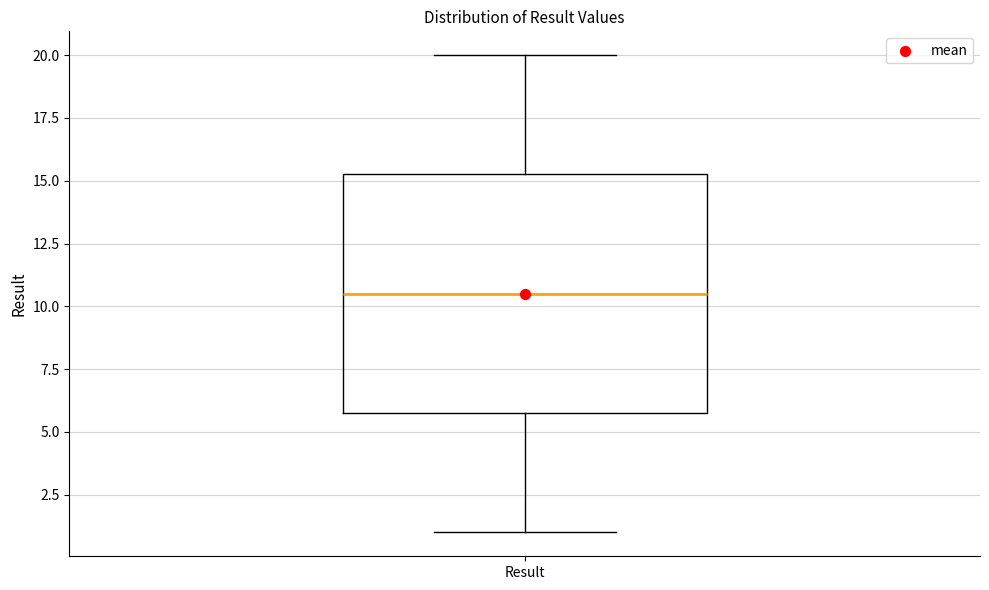

Transcribe this box plot: give where the median line is, the range the box spans, and where the two whiskers end, as read against the y-axis. The values are not printed on the chart, so give them approximately, as read against the axis.

median 10.5, box 6.0 to 15.5, whiskers 1.0 to 20.0